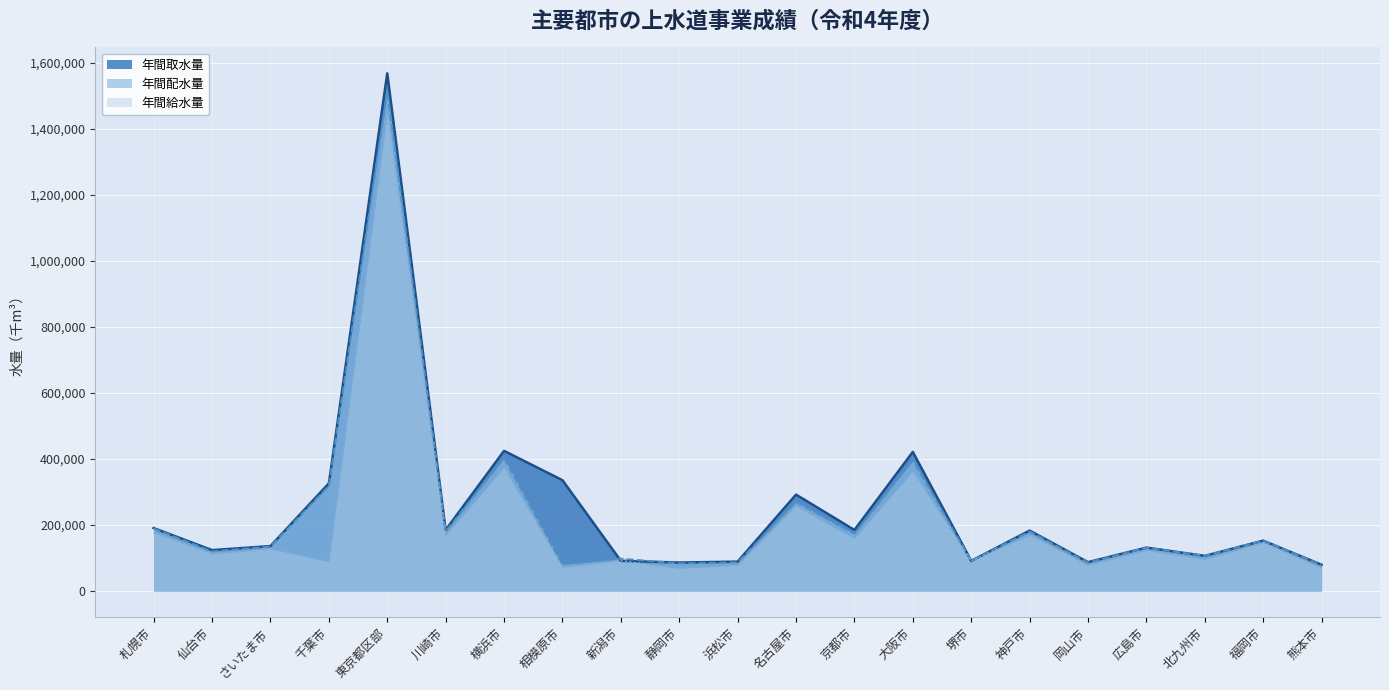

How many interior local peaks does the 年間取水量 series have?

7